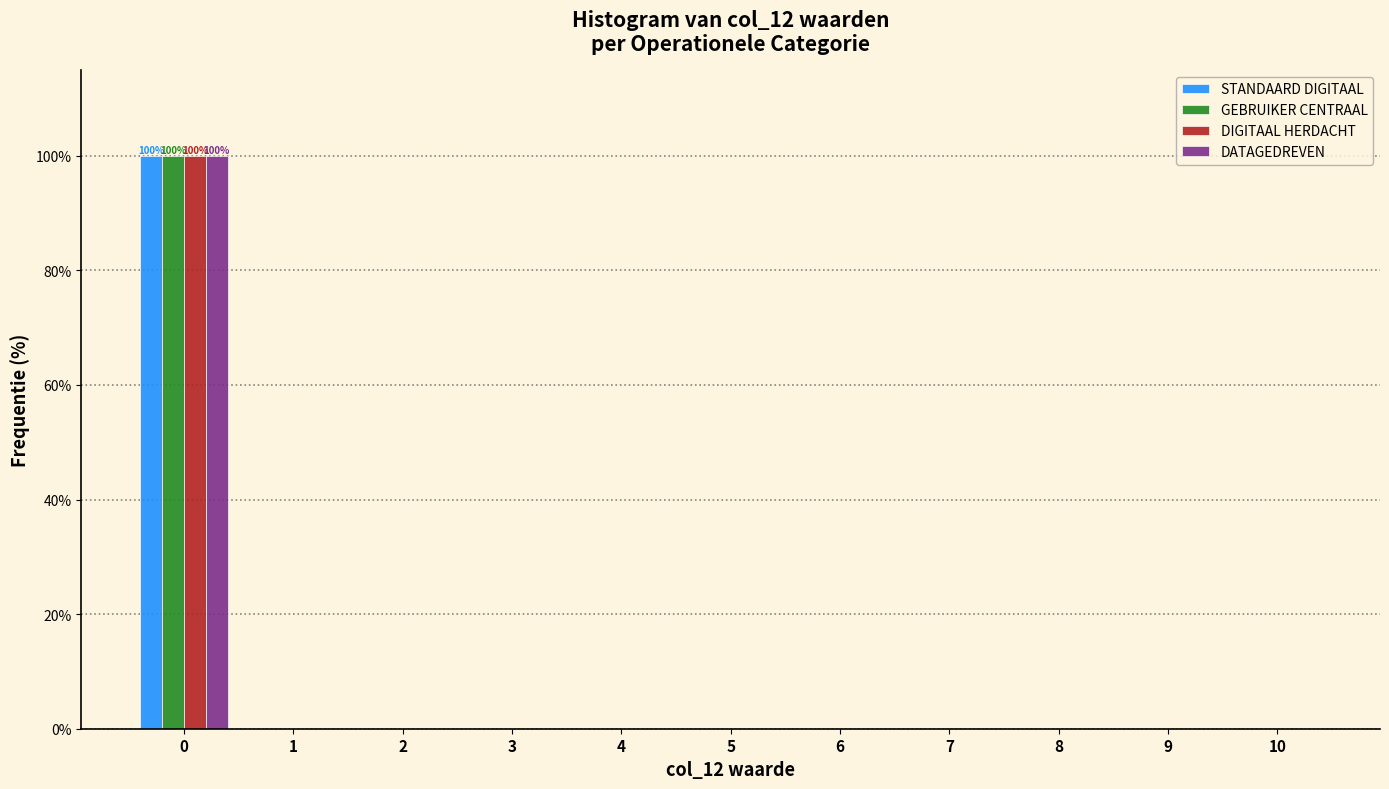

In the DIGITAAL HERDACHT series, which range on the x-axis has the tallest bar?

-0.5 to 0.5